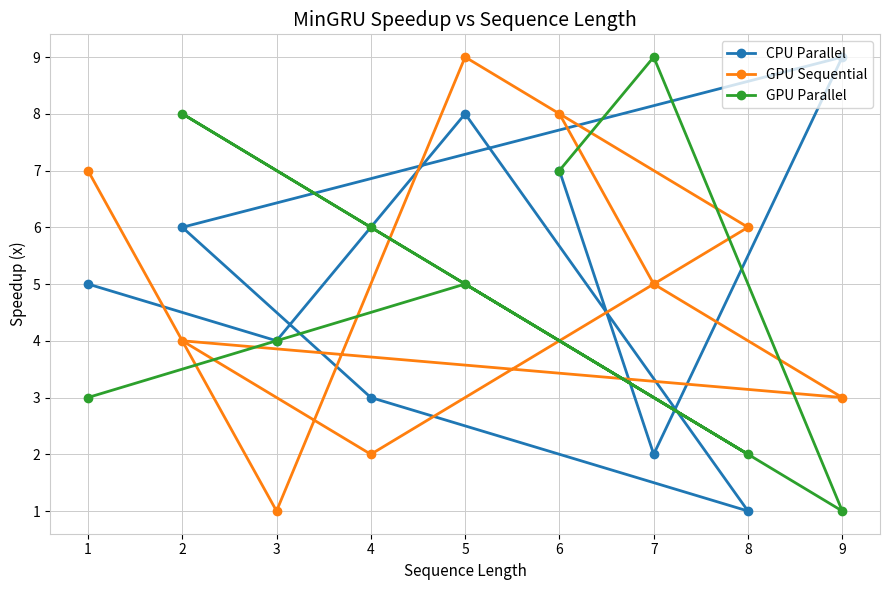

Rank the categories by GPU Sequential value from lowest to highest.

3, 4, 9, 2, 7, 8, 1, 6, 5